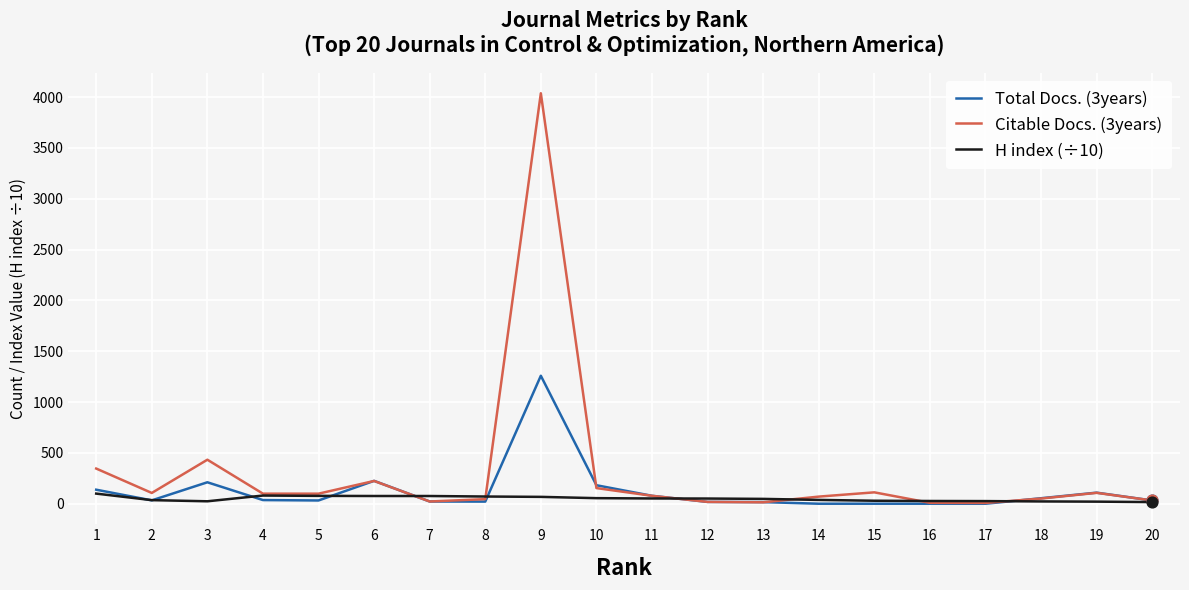

At how many categories does at least one series exceed 3268?

1